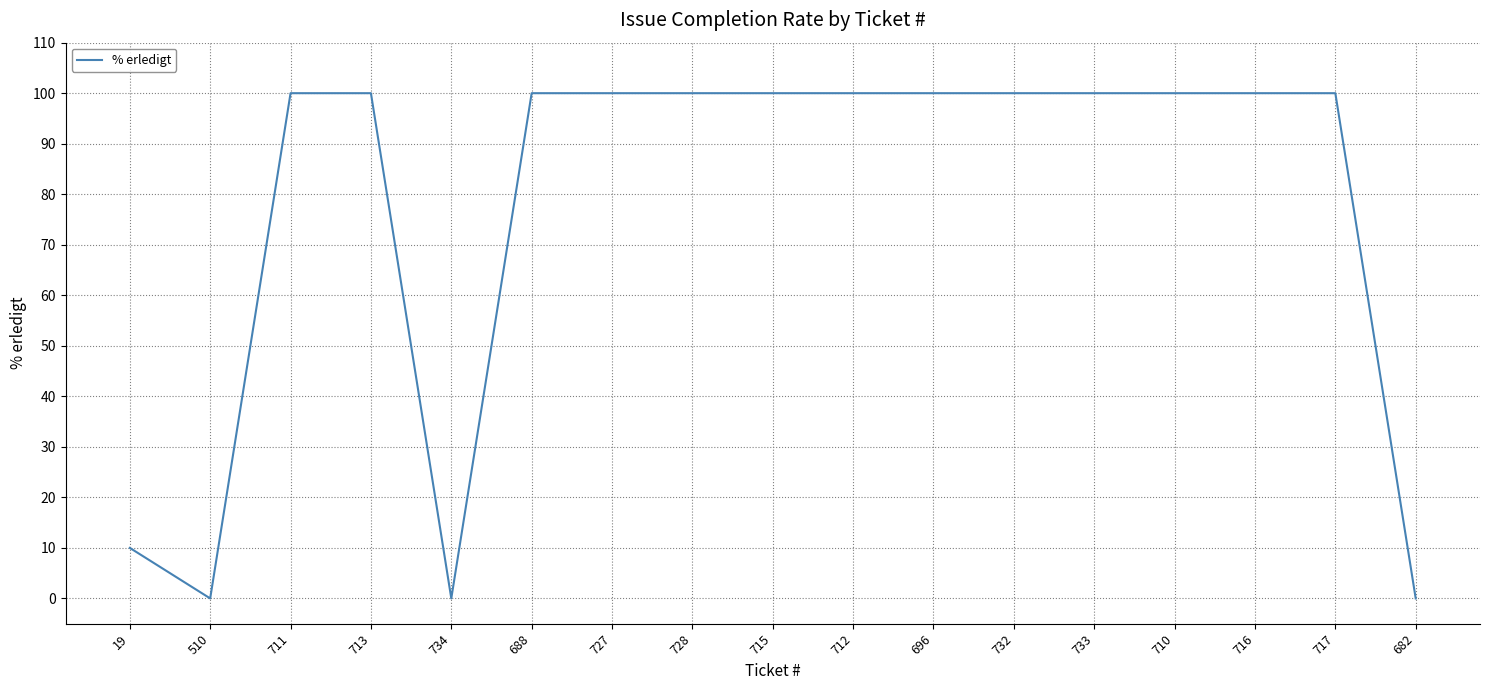

Reading left to right, extract all data points from this chart.

10	0	100	100	0	100	100	100	100	100	100	100	100	100	100	100	0